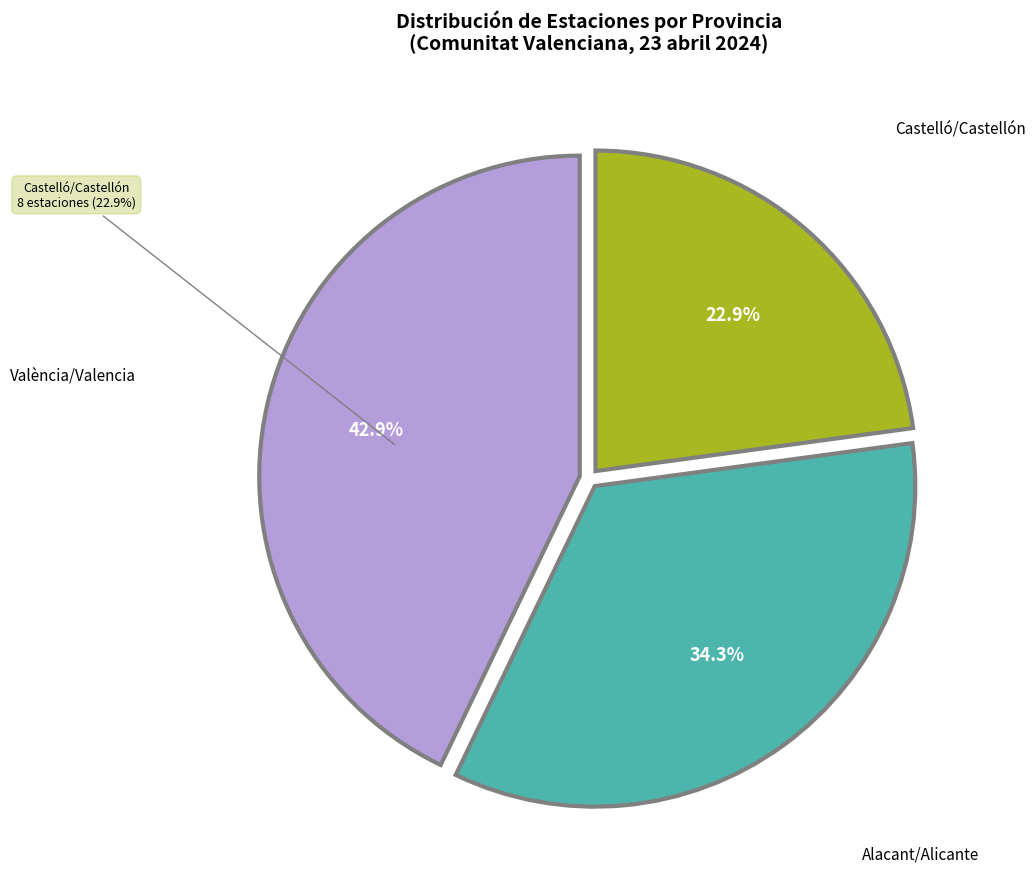

To the nearest percent, what is the average slice percentage?

33%